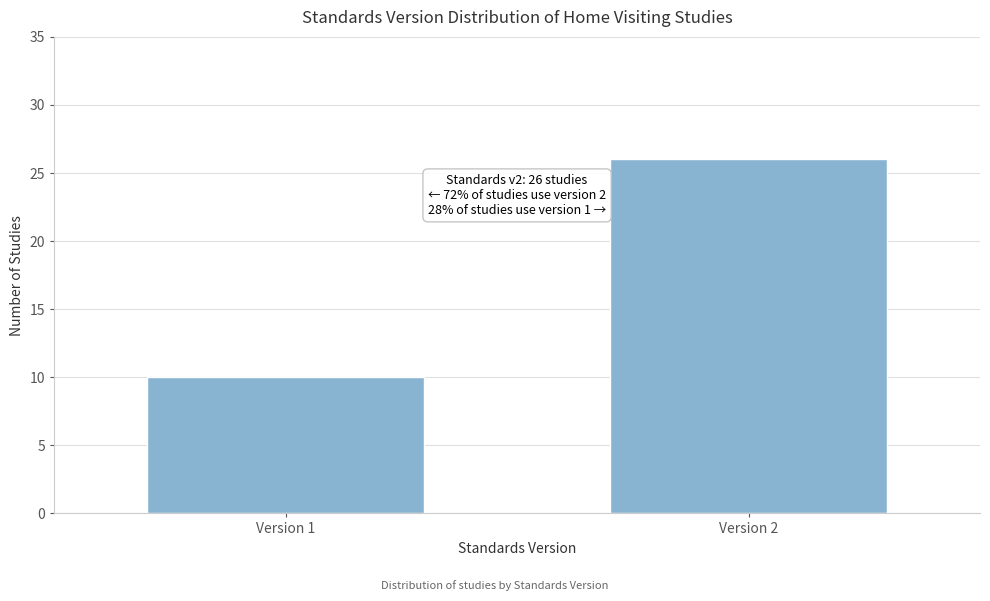

Reading left to right, list all the values displayed in this chart.

Version 1=10	Version 2=26